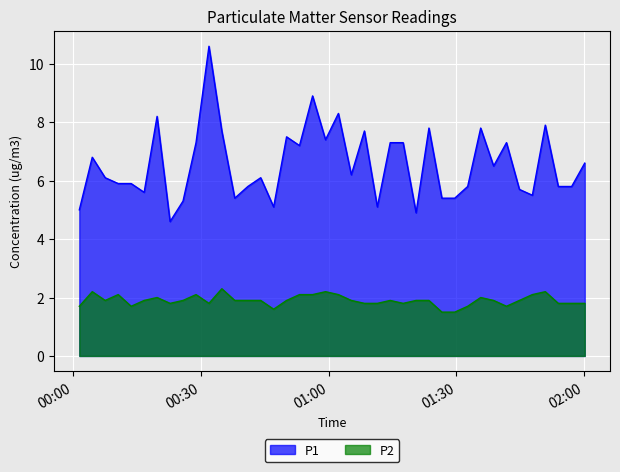

Which series has the widest spread of values?

P1